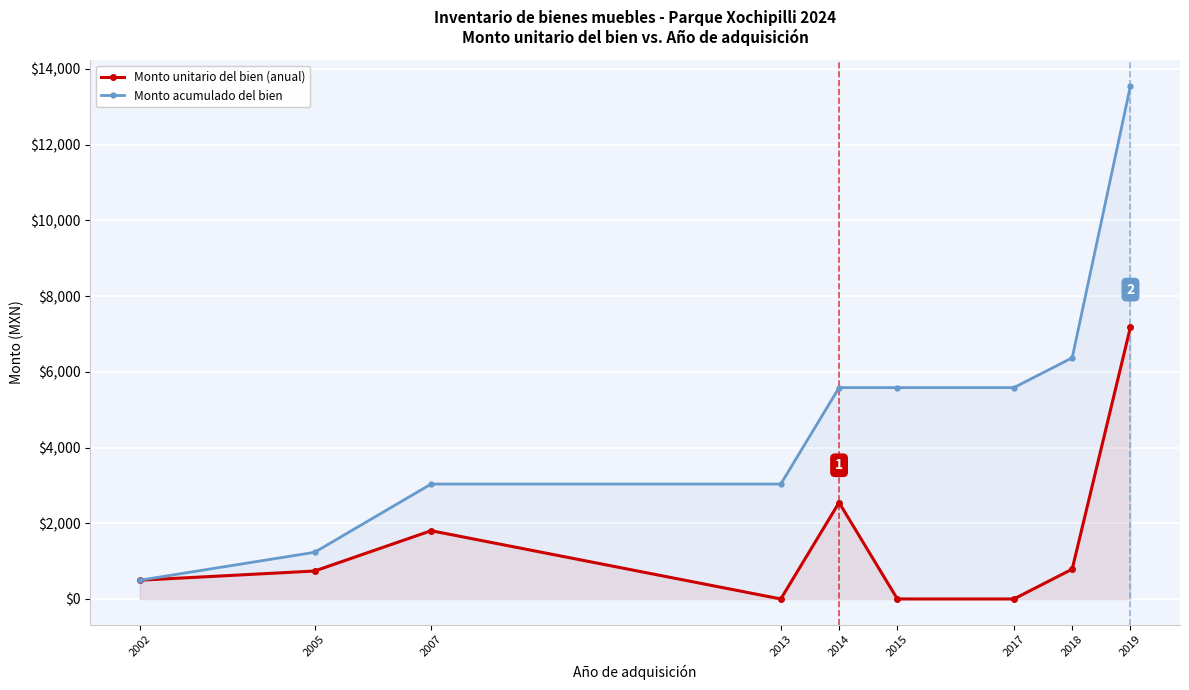

Reading right to left, transcribe all the data shown in this chart.

Monto unitario del bien (anual): 2019=7185.9	2018=787.4	2017=0.0	2015=0.0	2014=2546.3	2013=0.0	2007=1802.5	2005=737.9	2002=494.7
Monto acumulado del bien: 2019=13554.8	2018=6368.9	2017=5581.5	2015=5581.5	2014=5581.5	2013=3035.1	2007=3035.1	2005=1232.6	2002=494.7